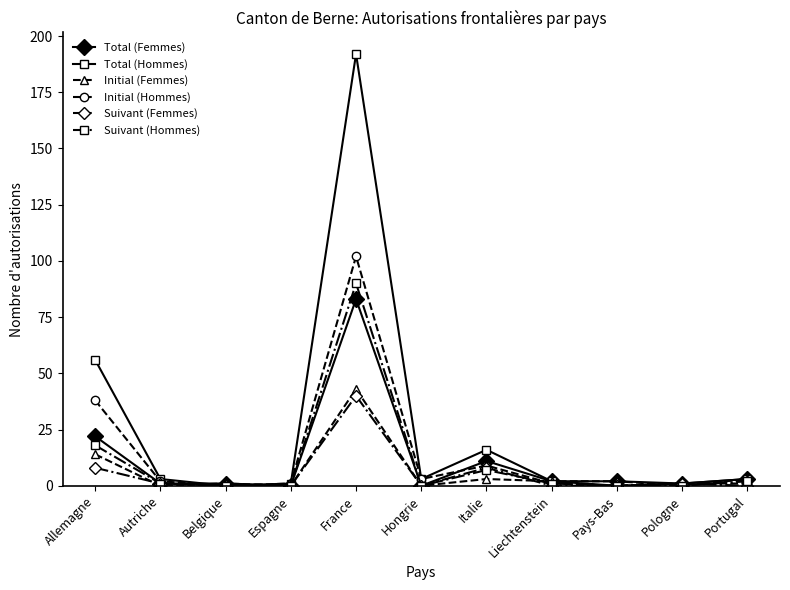

What is the label of the 6th point from the left?

Hongrie